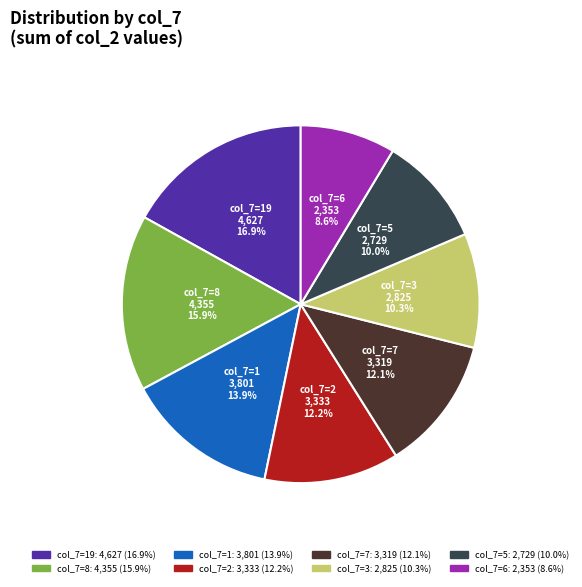

How many slices are in this pie chart?

8